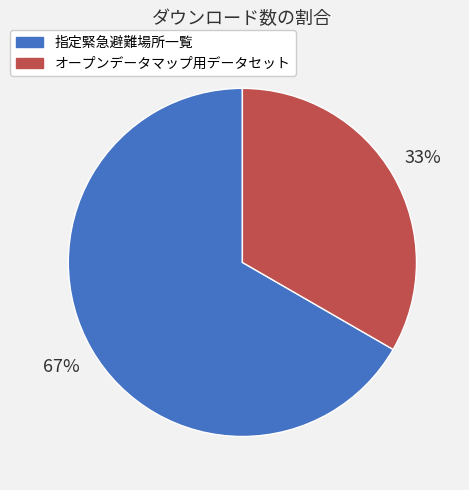

Is there a majority slice in this chart?

Yes